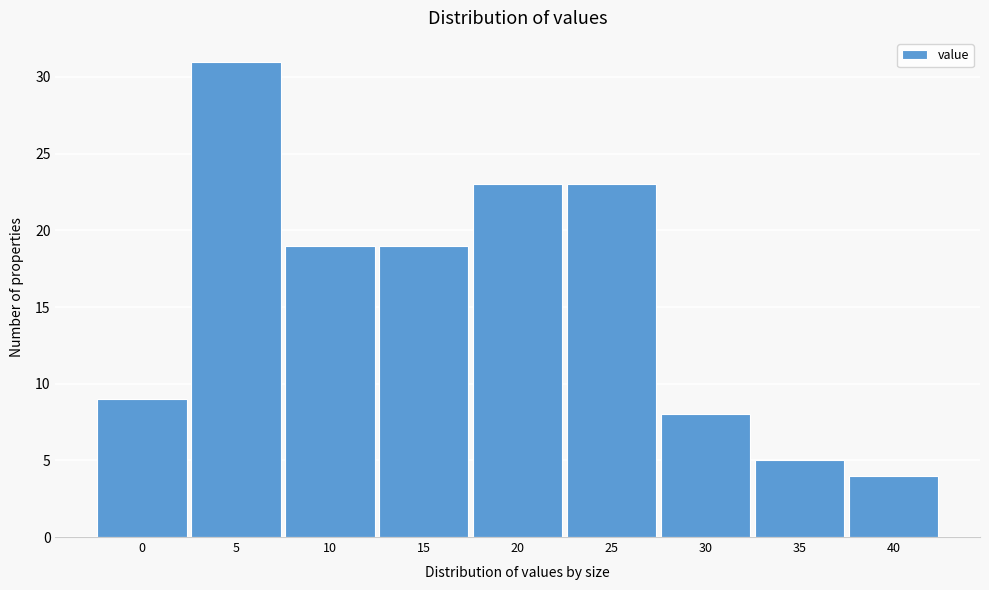

Reading left to right, list all the values displayed in this chart.

9	31	19	19	23	23	8	5	4